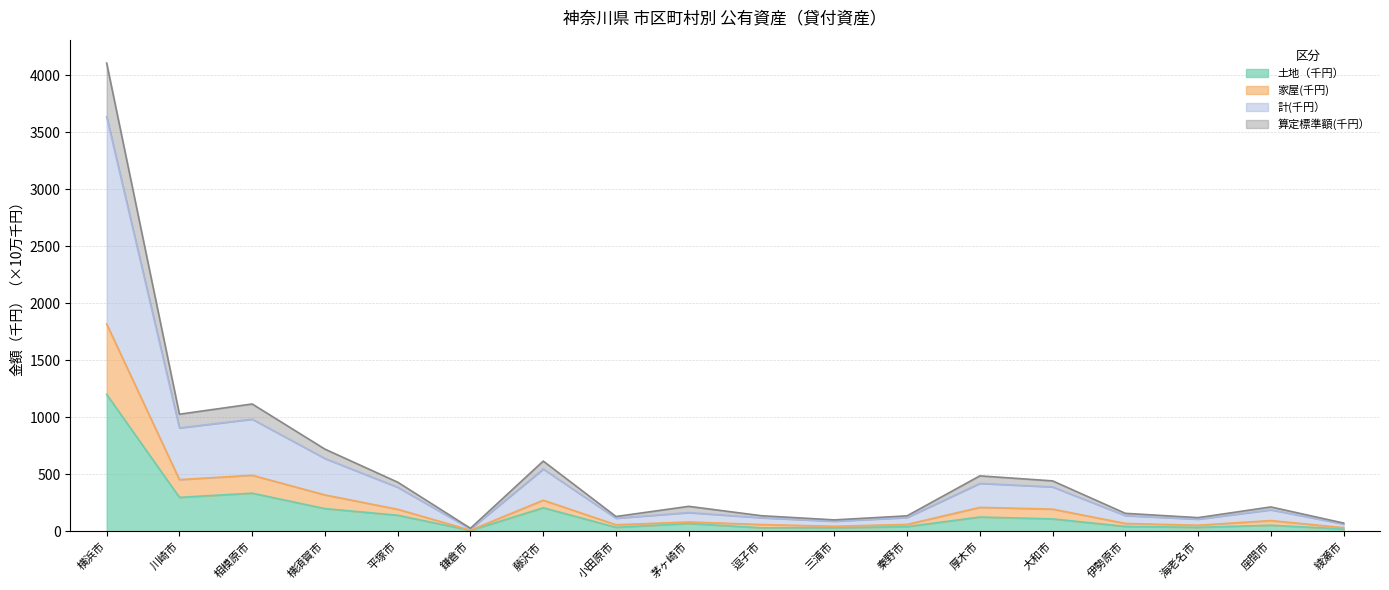

What is the difference between the maximum and minimum values in the 計(千円） series?

3614.8